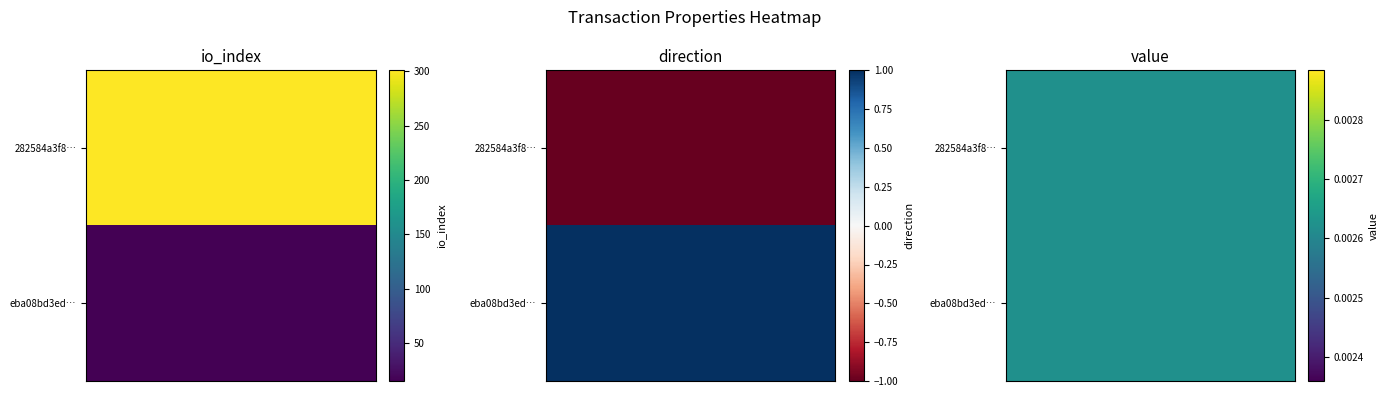

Which series has the largest total across all categories?

282584a3f8665838fd7e97480fdc782b31612f8